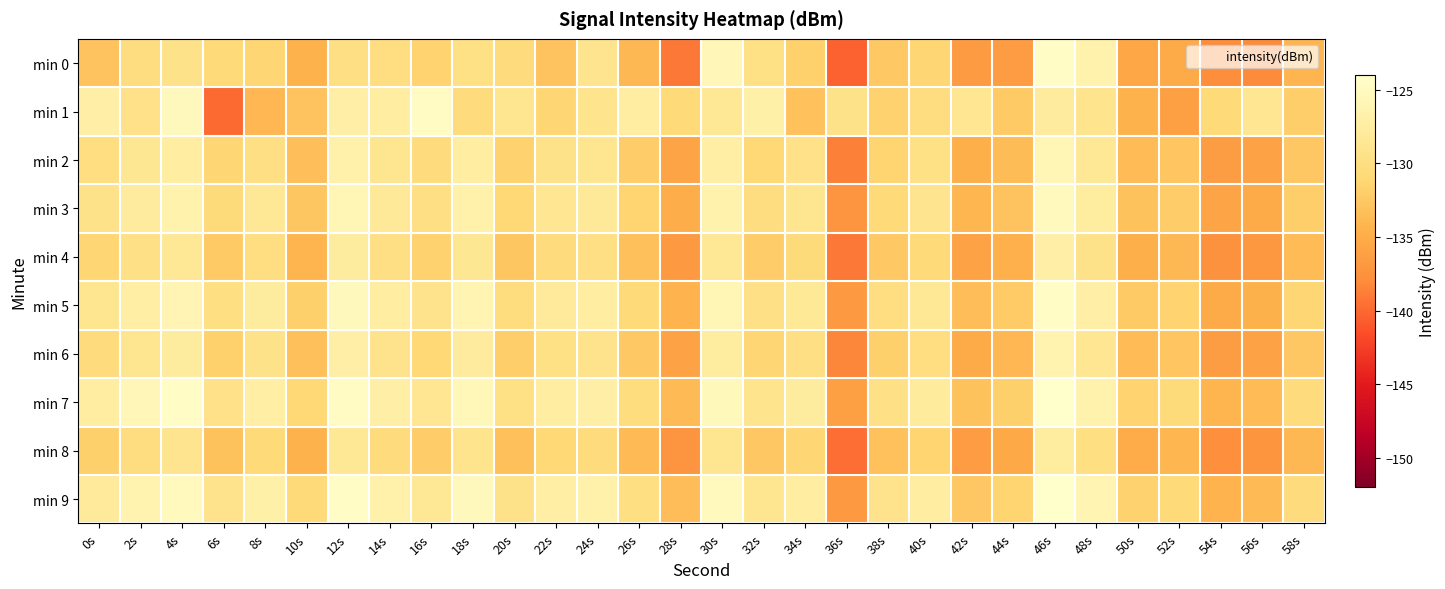

At how many categories does at least one series exceed -134?

30